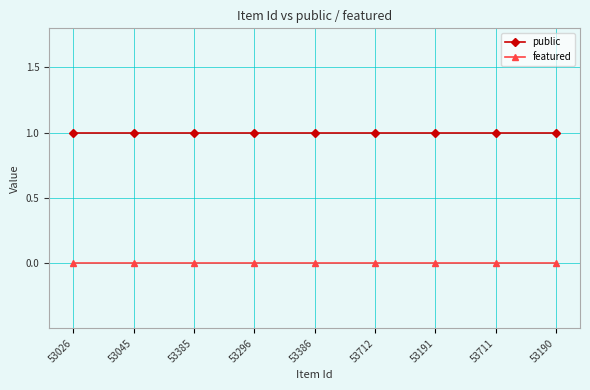

List the series in order of their overall mean, lowest first.

featured, public